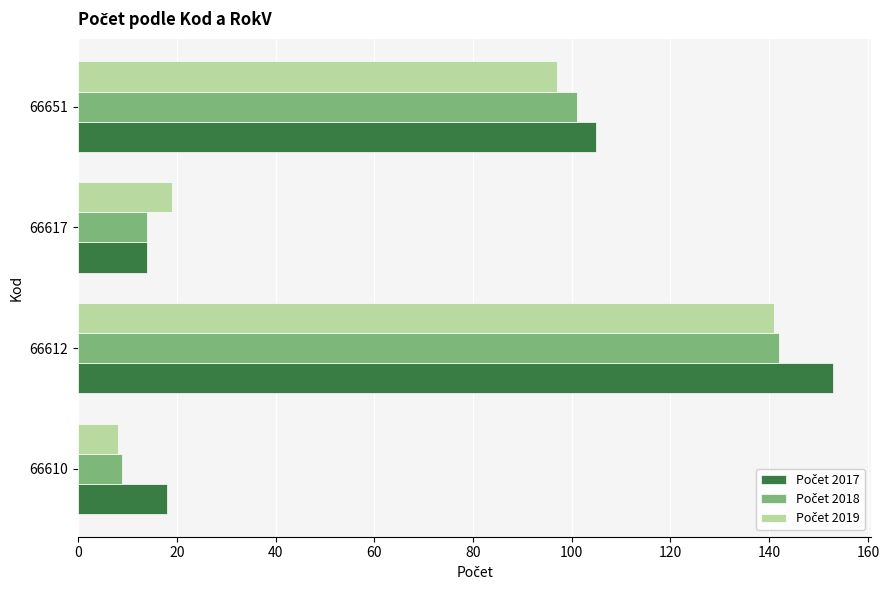

What is the spread (max minus min) of values at 66610?

10